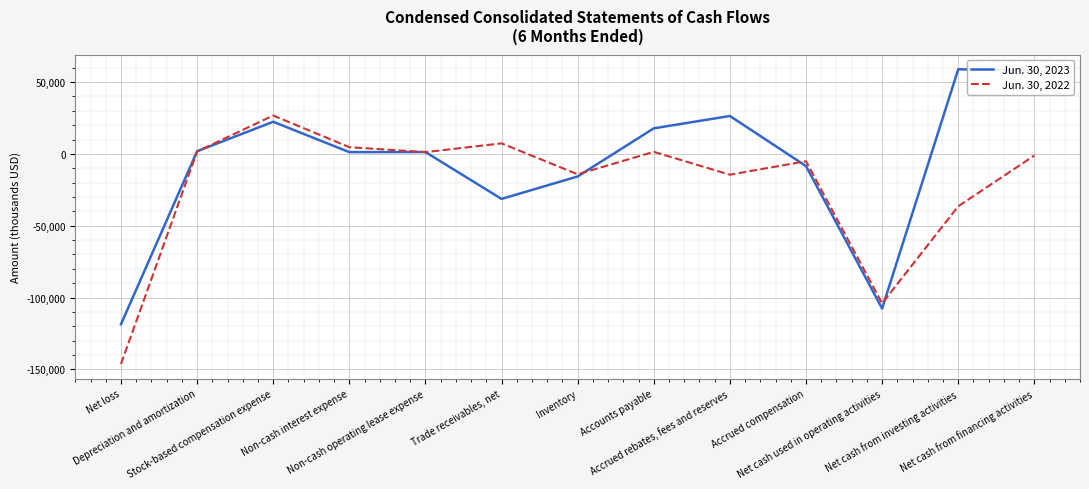

Which series has the largest total across all categories?

Jun. 30, 2023